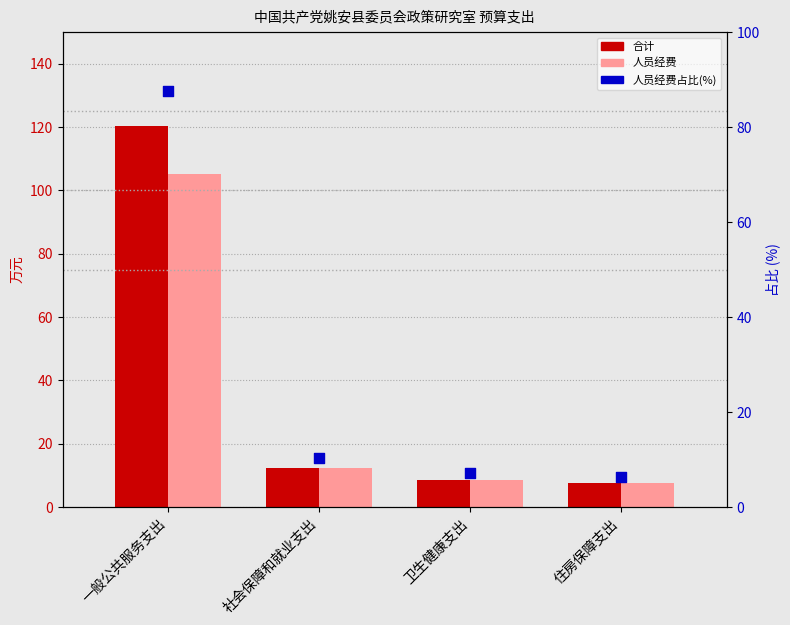

Which series has the largest total across all categories?

合计